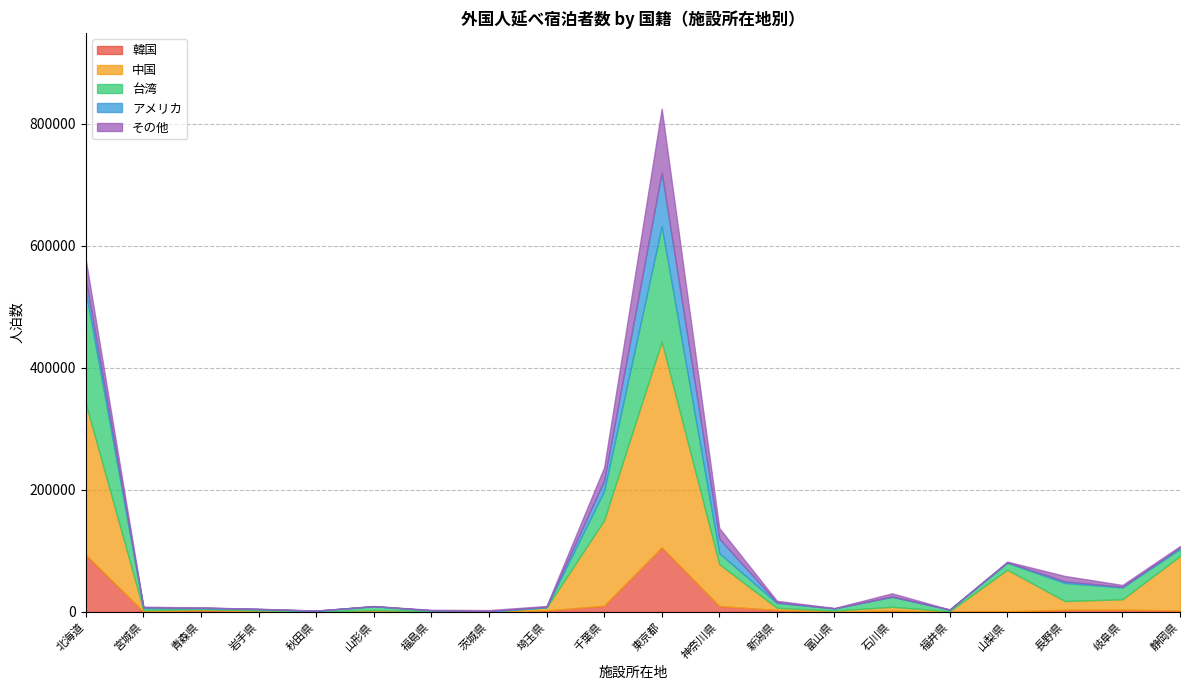

What is the difference between the maximum and minimum values in the 台湾 series?

188530